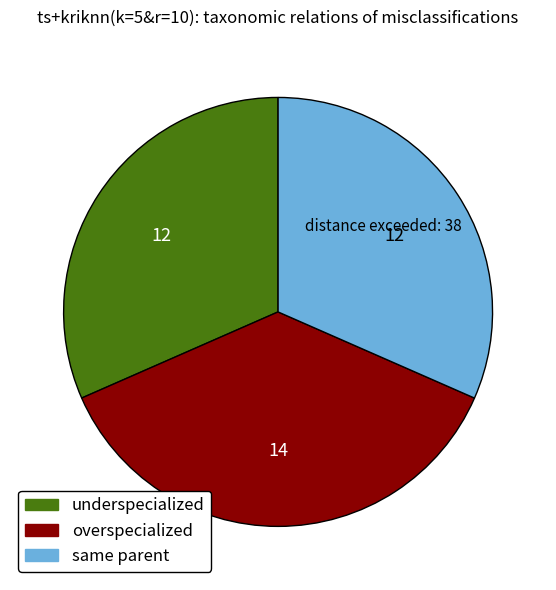

Does any single category account for the majority?

No